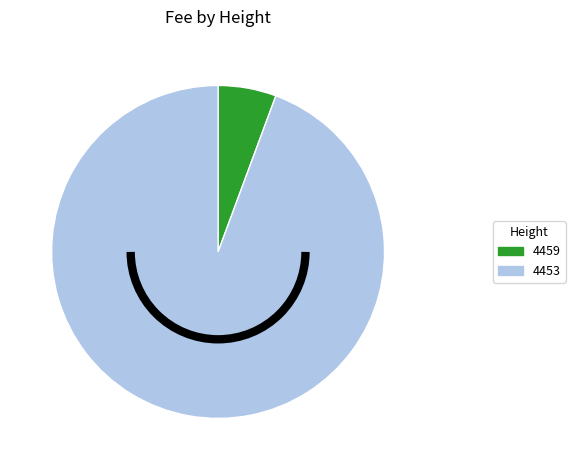

Is it true that 4459 is 6% of the pie?

True